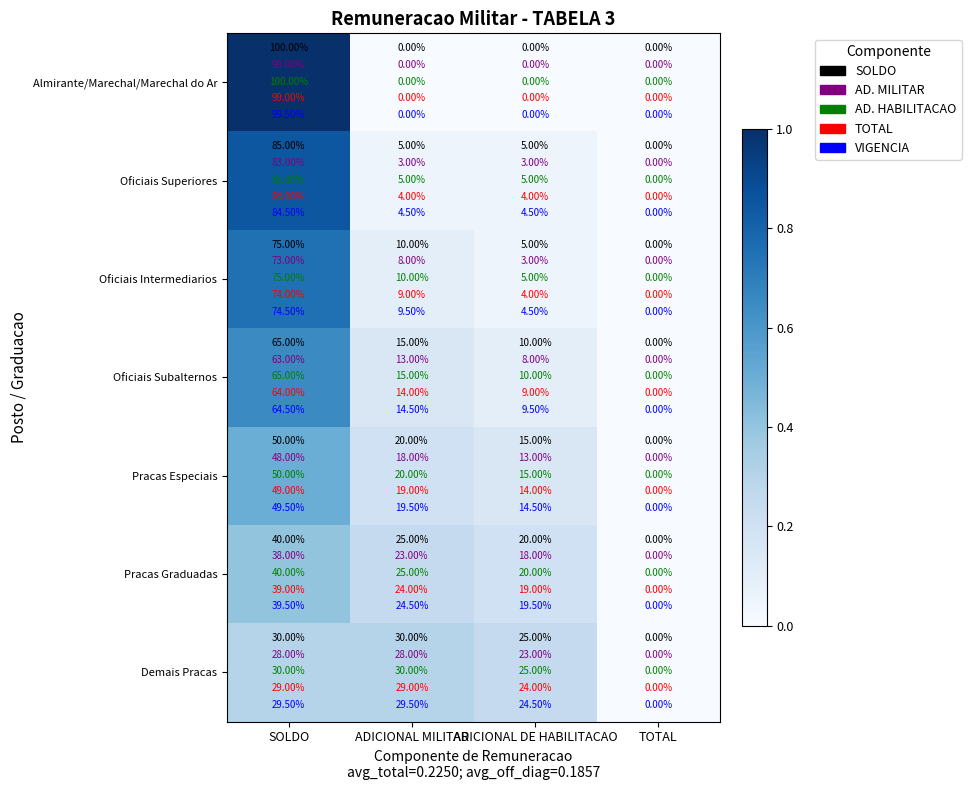

Which series has the largest total across all categories?

Almirante/Marechal/Marechal do Ar